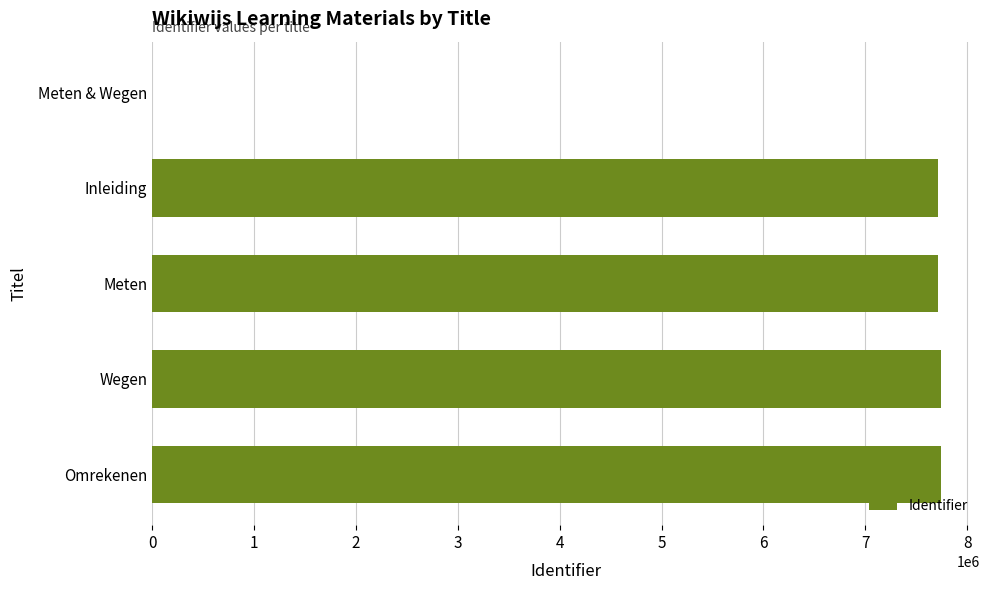

Are the bars horizontal?

Yes